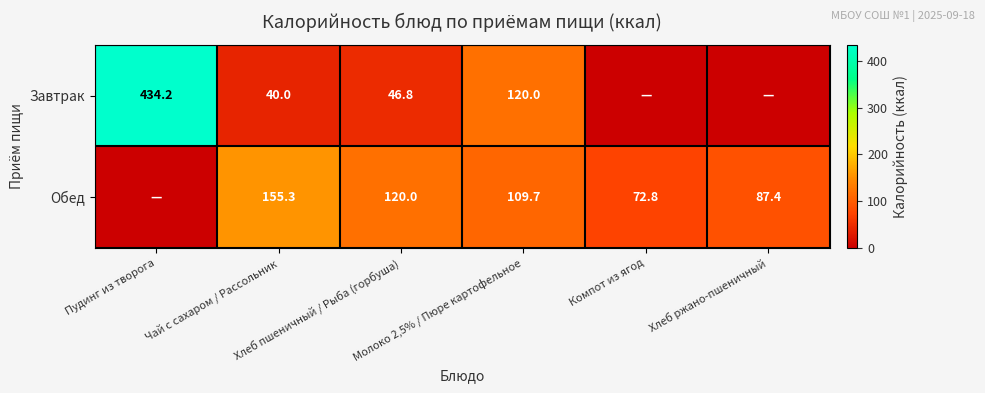

What is the greatest value displayed?

434.2